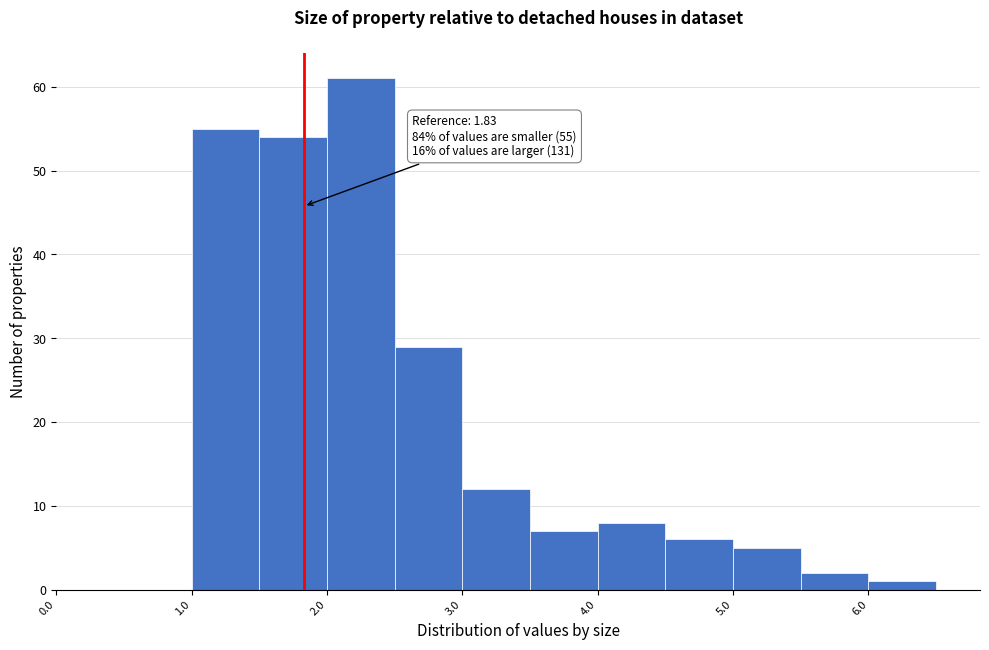

Which range on the x-axis has the tallest bar?

2.0 to 2.5